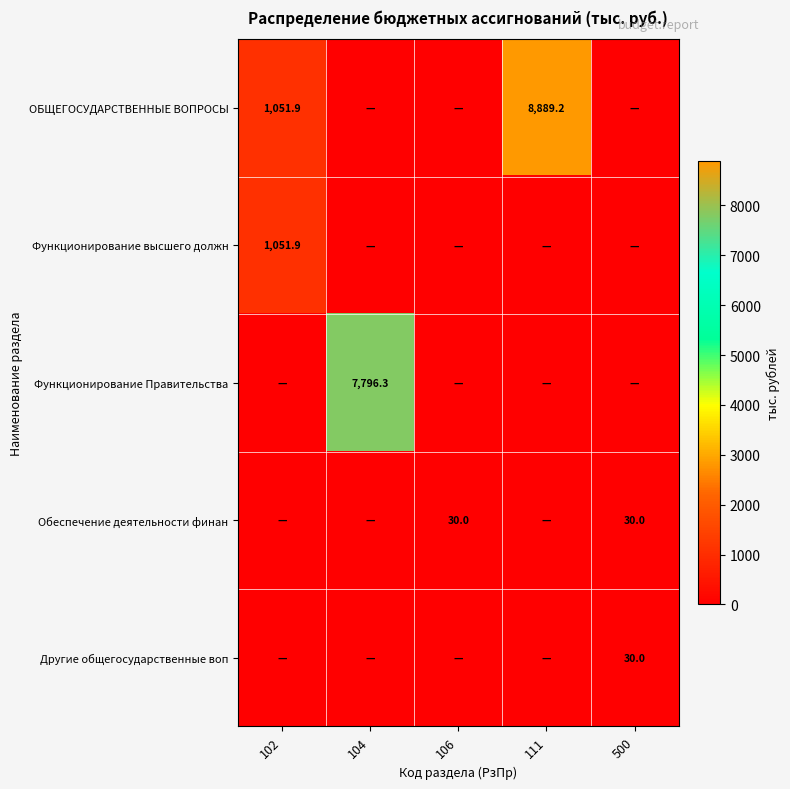

Between 500 and 106, which is larger?

500